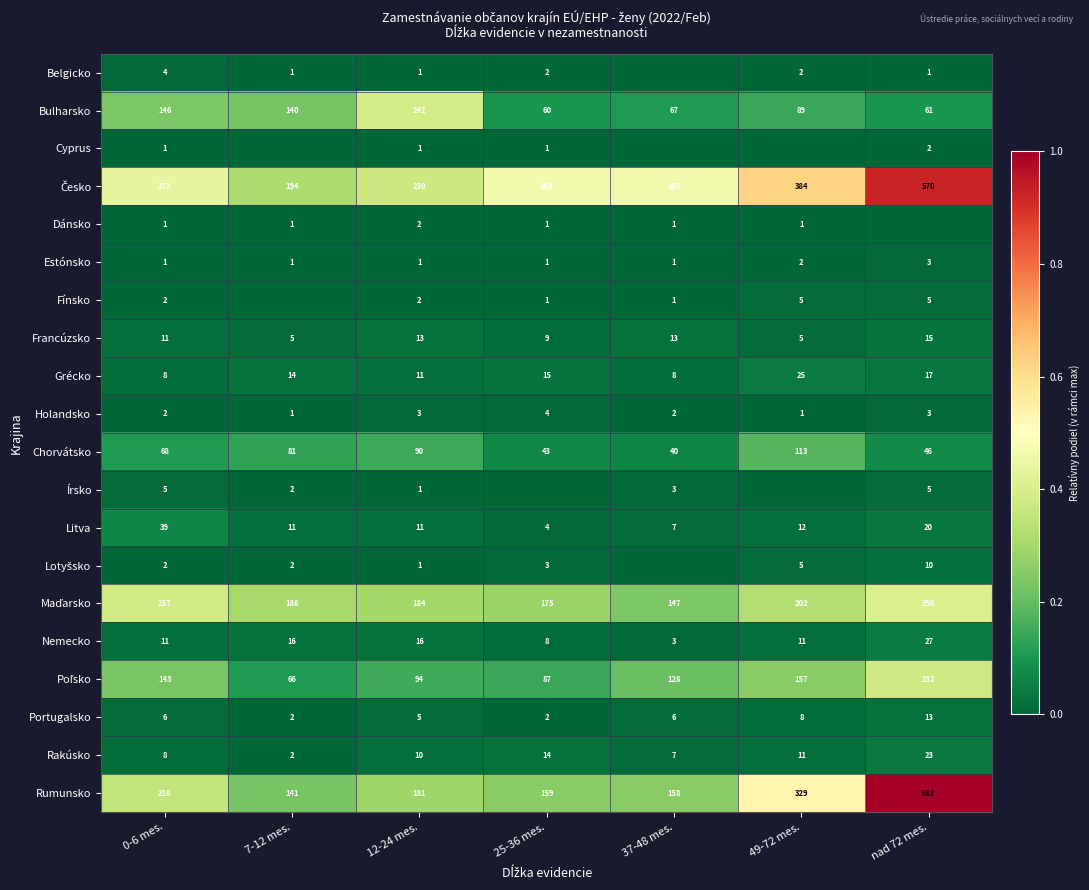

Is it true that Dánsko equals 0 at 12-24 mes.?

False